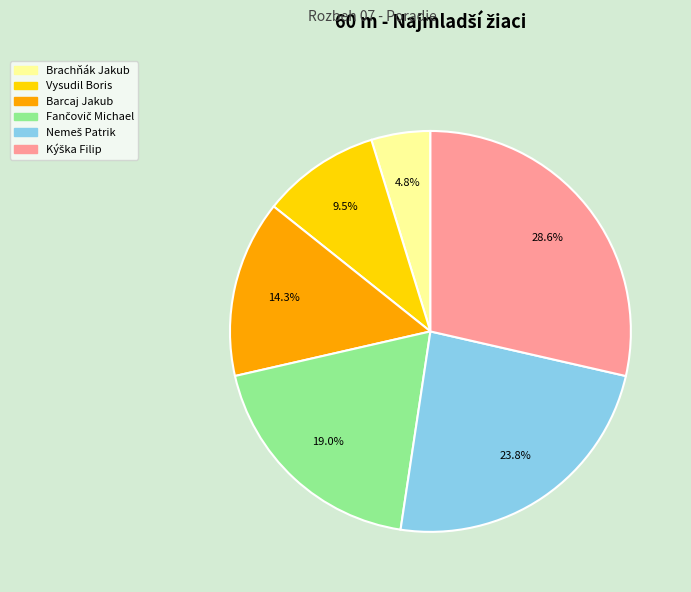

Count the number of slices in the pie.

6